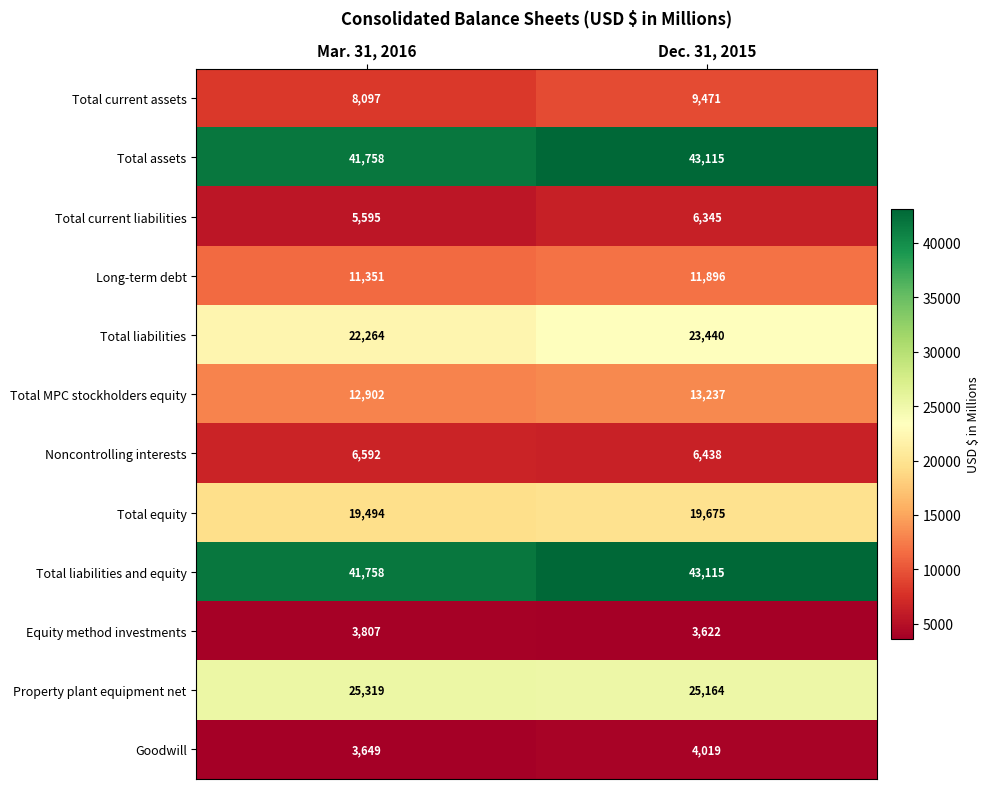

Which category has the highest value across all series?

Dec. 31, 2015